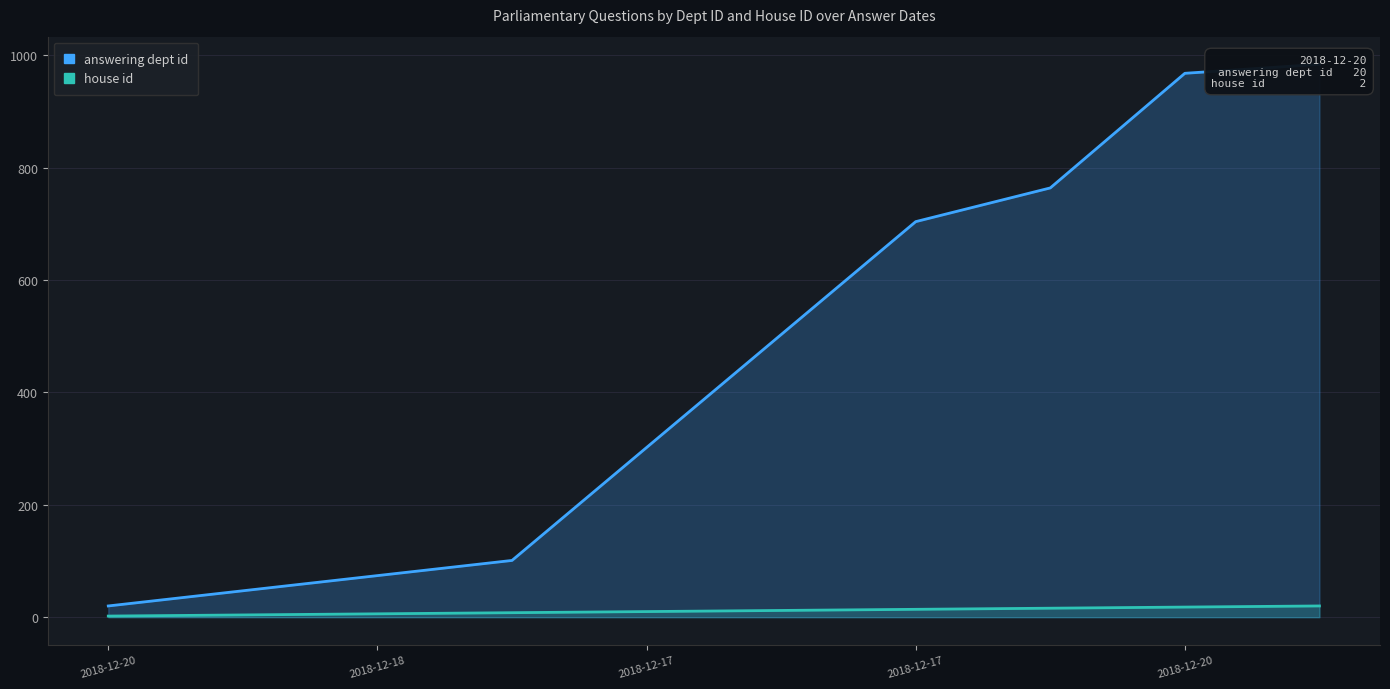

What is the highest value of the answering dept id series?

984